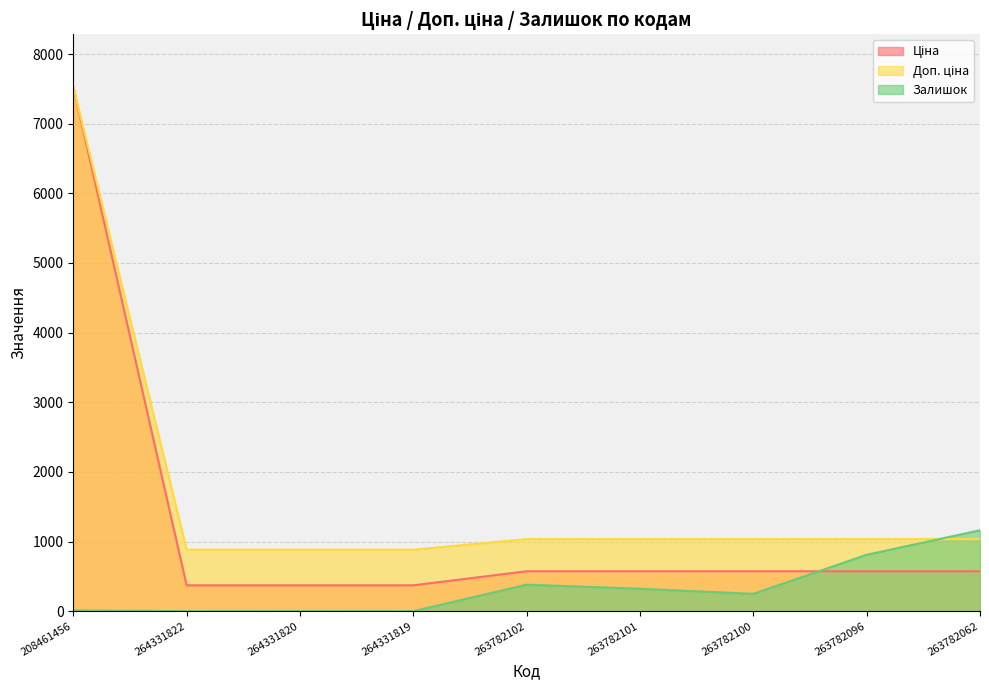

Which category has the lowest value across all series?

264331822